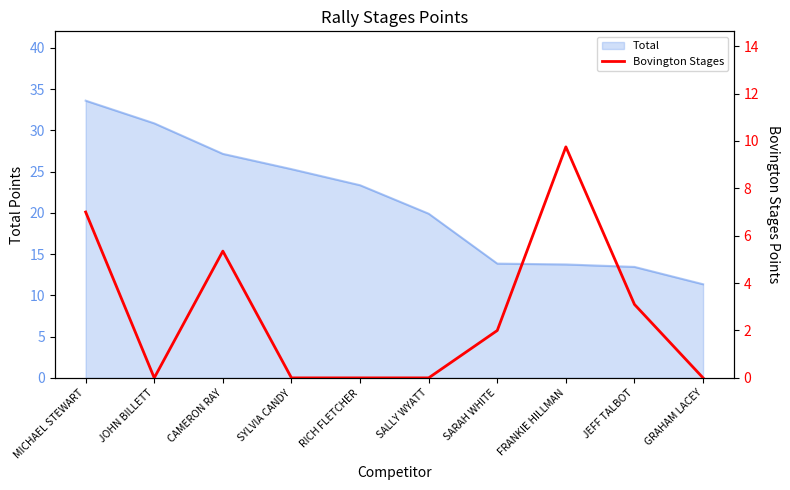

Reading right to left, list all the values displayed in this chart.

0.0	3.1	9.8	2.0	0.0	0.0	0.0	5.3	0.0	7.0